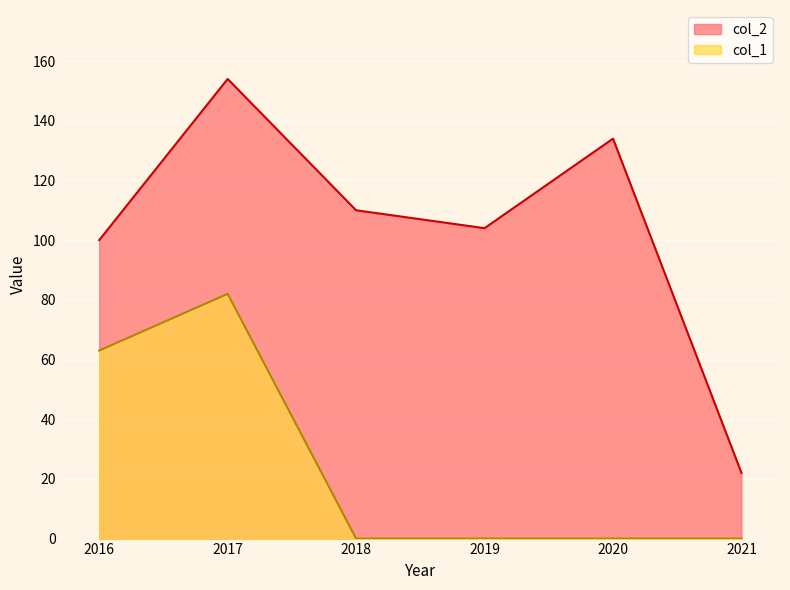

How many positive values does the col_1 series have?

2